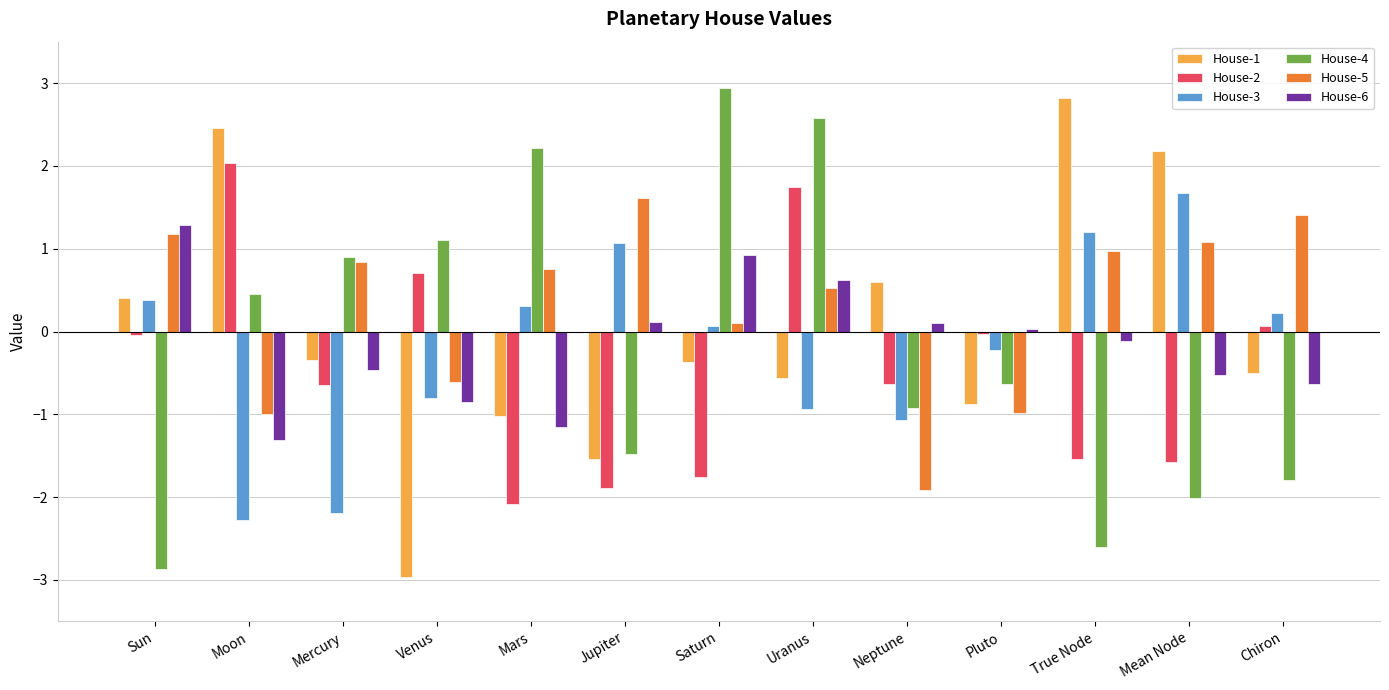

How many categories are shown in the chart?

13